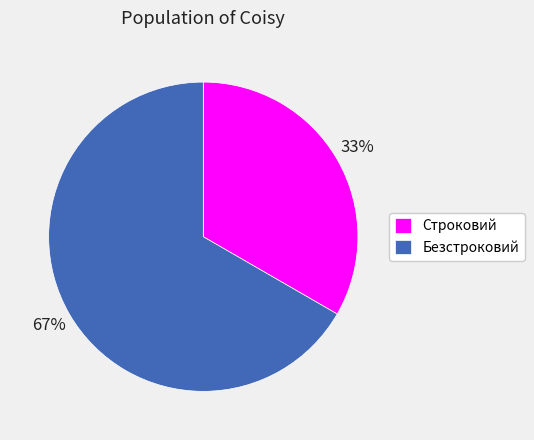

Which slice is the largest?

Безстроковий